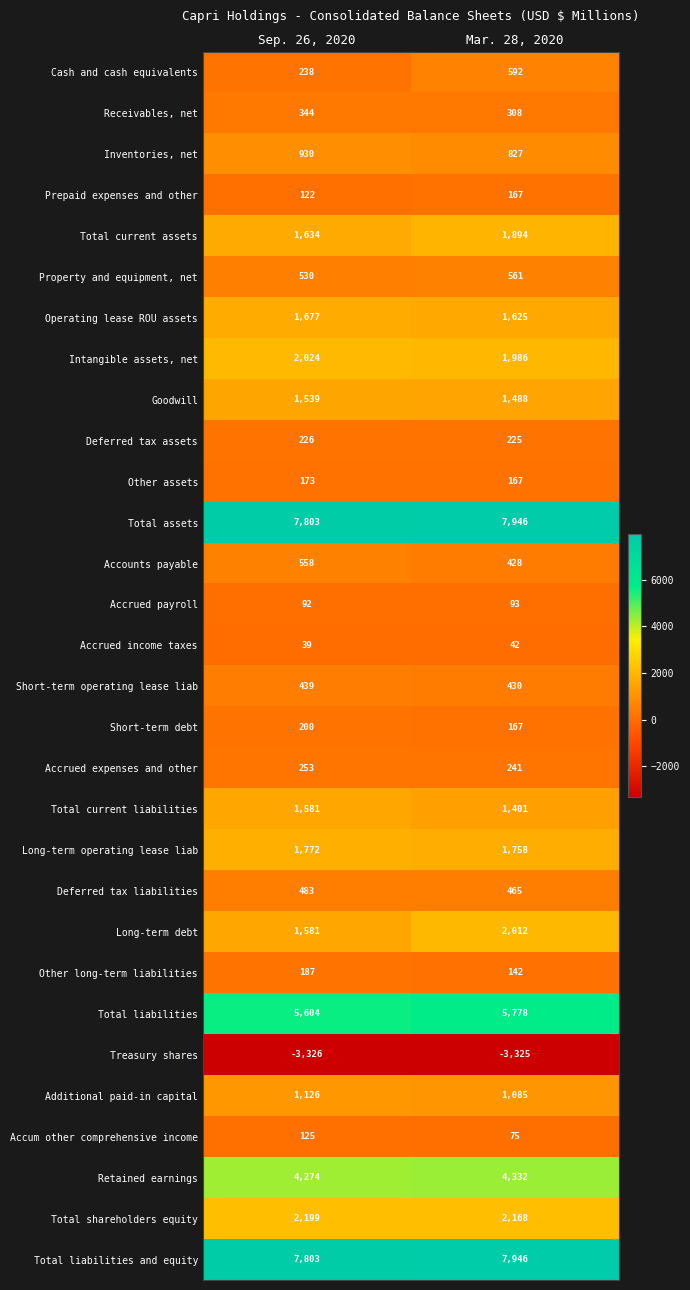

True or false: Cash and cash equivalents has a value of 238 at Sep. 26, 2020.

True